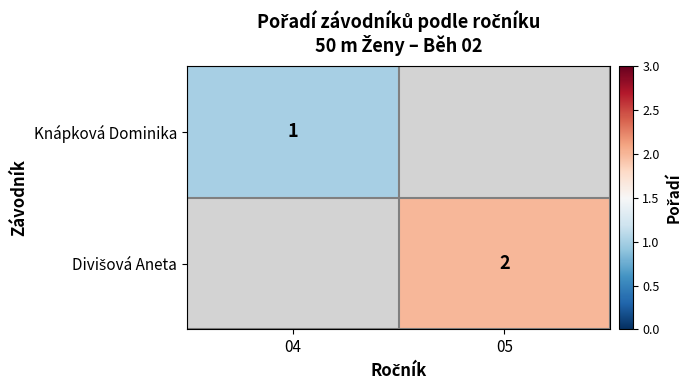

True or false: Knápková Dominika has a value of 1 at 04.

True